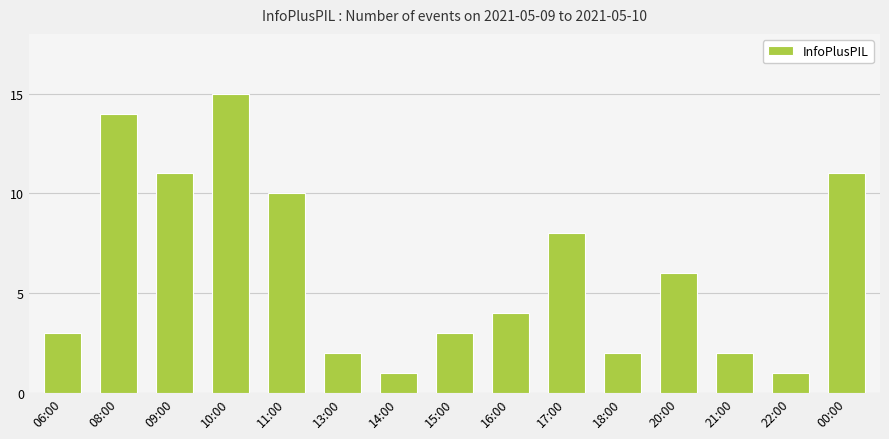

Reading left to right, extract all data points from this chart.

06:00=3	08:00=14	09:00=11	10:00=15	11:00=10	13:00=2	14:00=1	15:00=3	16:00=4	17:00=8	18:00=2	20:00=6	21:00=2	22:00=1	00:00=11